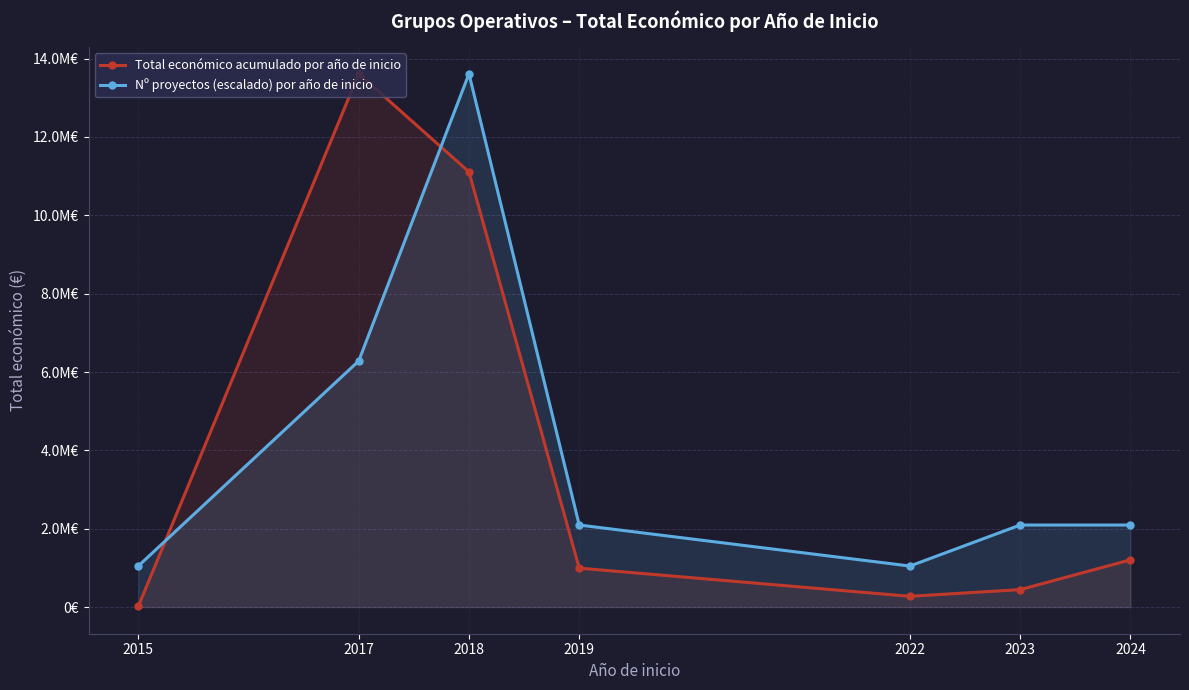

How many data points in Nº proyectos (escalado) por año de inicio are above 2094215?

5